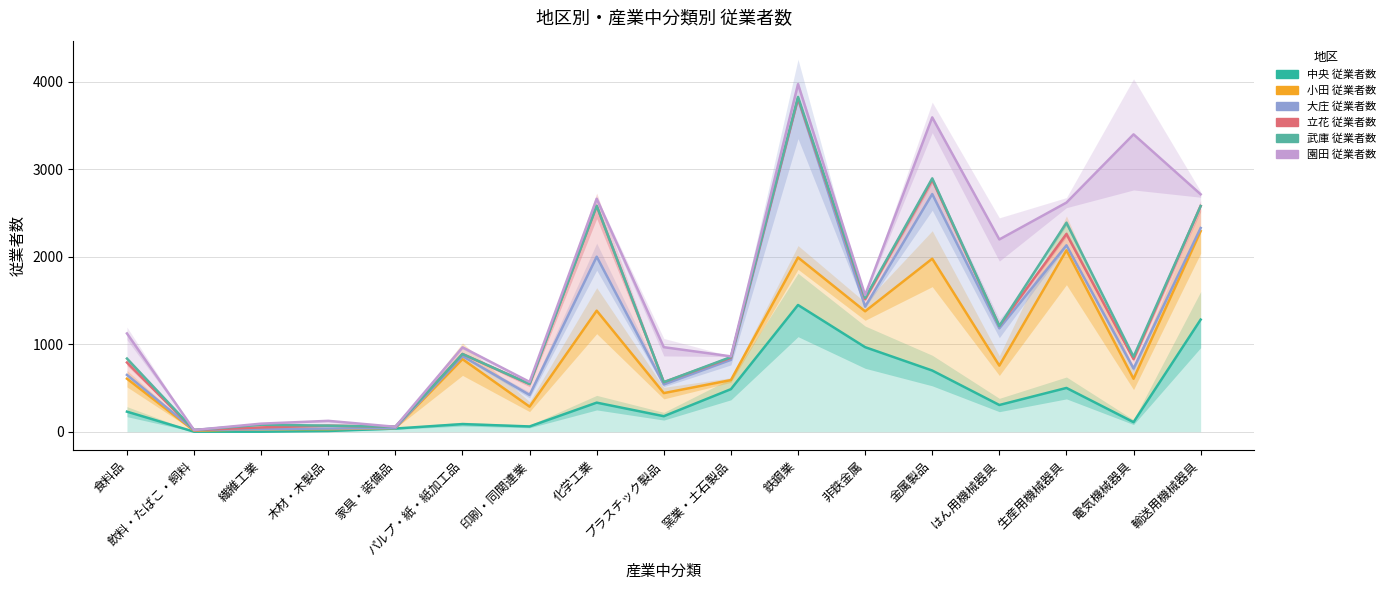

Reading left to right, extract all data points from this chart.

中央 従業者数: 食料品=229	飲料・たばこ・飼料=0	繊維工業=0	木材・木製品=8	家具・装備品=36	パルプ・紙・紙加工品=87	印刷・同関連業=60	化学工業=332	プラスチック製品=177	窯業・土石製品=486	鉄鋼業=1448	非鉄金属=966	金属製品=699	はん用機械器具=305	生産用機械器具=500	電気機械器具=109	輸送用機械器具=1281
小田 従業者数: 食料品=606	飲料・たばこ・飼料=11	繊維工業=29	木材・木製品=29	家具・装備品=42	パルプ・紙・紙加工品=829	印刷・同関連業=286	化学工業=1383	プラスチック製品=441	窯業・土石製品=590	鉄鋼業=1991	非鉄金属=1376	金属製品=1977	はん用機械器具=755	生産用機械器具=2073	電気機械器具=605	輸送用機械器具=2292
大庄 従業者数: 食料品=649	飲料・たばこ・飼料=19	繊維工業=29	木材・木製品=36	家具・装備品=42	パルプ・紙・紙加工品=863	印刷・同関連業=420	化学工業=2000	プラスチック製品=540	窯業・土石製品=821	鉄鋼業=3803	非鉄金属=1429	金属製品=2716	はん用機械器具=1181	生産用機械器具=2130	電気機械器具=722	輸送用機械器具=2328
立花 従業者数: 食料品=791	飲料・たばこ・飼料=19	繊維工業=49	木材・木製品=69	家具・装備品=56	パルプ・紙・紙加工品=888	印刷・同関連業=545	化学工業=2581	プラスチック製品=566	窯業・土石製品=845	鉄鋼業=3810	非鉄金属=1514	金属製品=2880	はん用機械器具=1208	生産用機械器具=2260	電気機械器具=830	輸送用機械器具=2579
武庫 従業者数: 食料品=836	飲料・たばこ・飼料=19	繊維工業=80	木材・木製品=69	家具・装備品=56	パルプ・紙・紙加工品=888	印刷・同関連業=545	化学工業=2581	プラスチック製品=566	窯業・土石製品=853	鉄鋼業=3826	非鉄金属=1529	金属製品=2895	はん用機械器具=1208	生産用機械器具=2388	電気機械器具=857	輸送用機械器具=2579
園田 従業者数: 食料品=1123	飲料・たばこ・飼料=19	繊維工業=92	木材・木製品=124	家具・装備品=56	パルプ・紙・紙加工品=964	印刷・同関連業=569	化学工業=2662	プラスチック製品=966	窯業・土石製品=861	鉄鋼業=3972	非鉄金属=1561	金属製品=3592	はん用機械器具=2197	生産用機械器具=2618	電気機械器具=3398	輸送用機械器具=2713